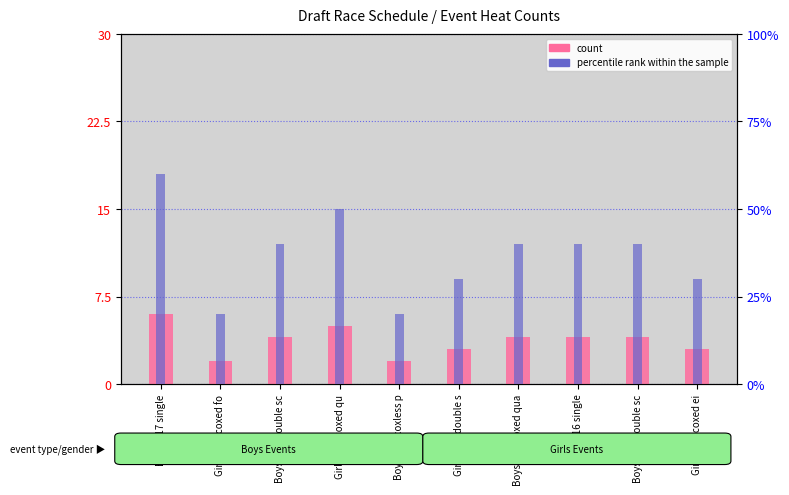

Are the bars grouped side by side (vs. stacked)?

Yes